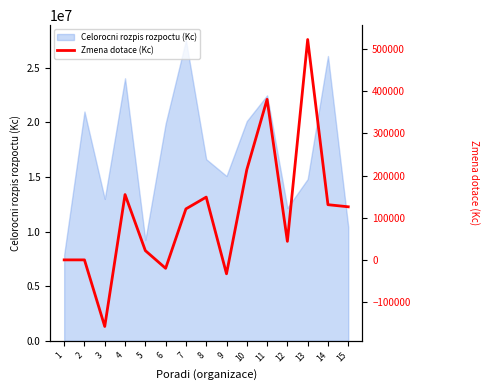

What is the maximum value shown in the chart?

523000